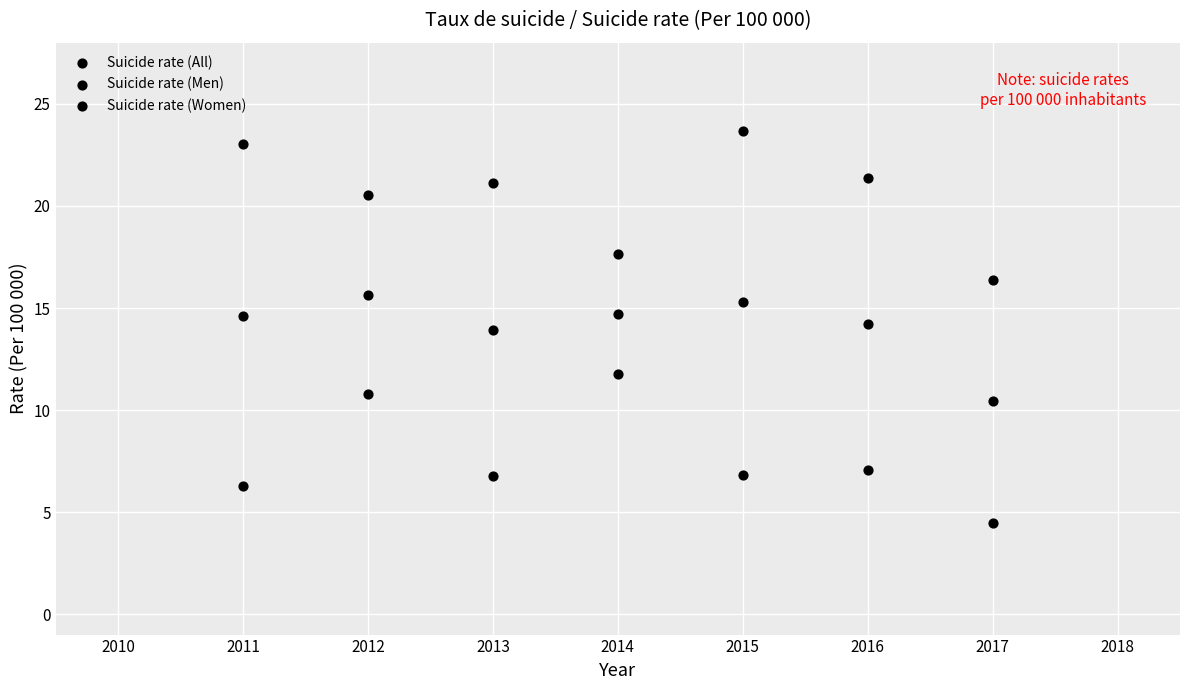

How many data points are displayed?

21